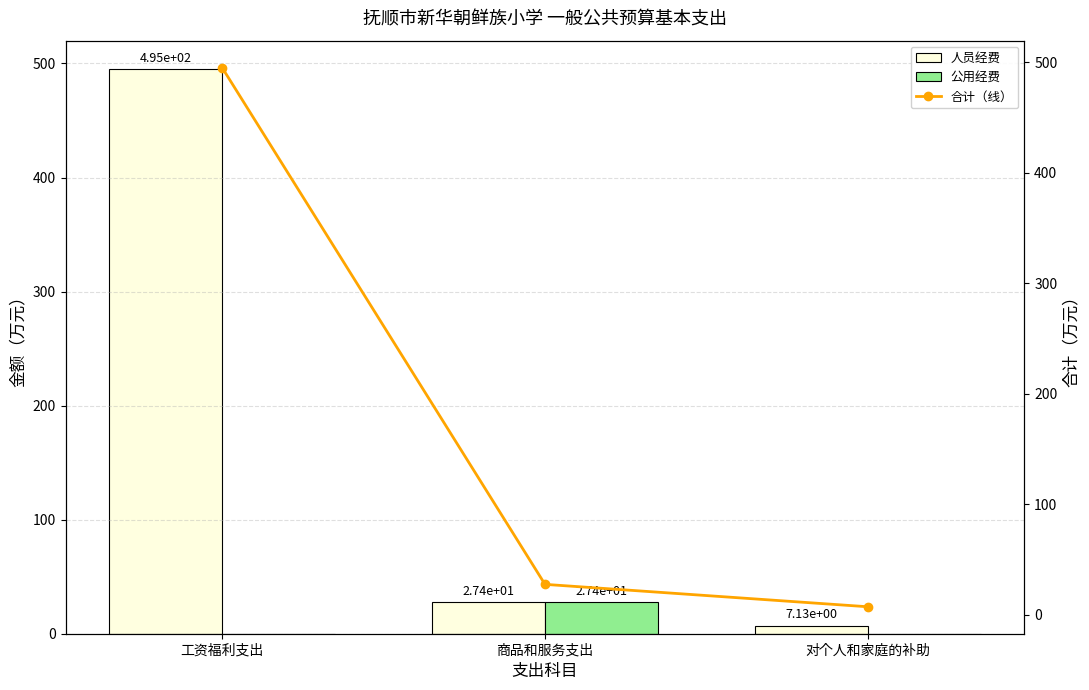

How many groups of bars are there?

3